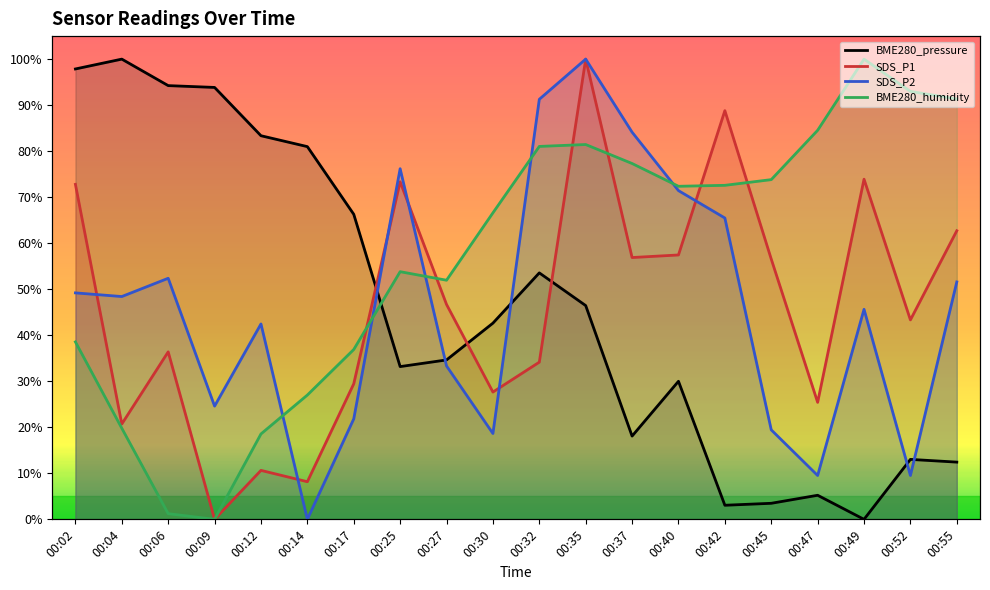

What is the maximum value for SDS_P1?

100.0